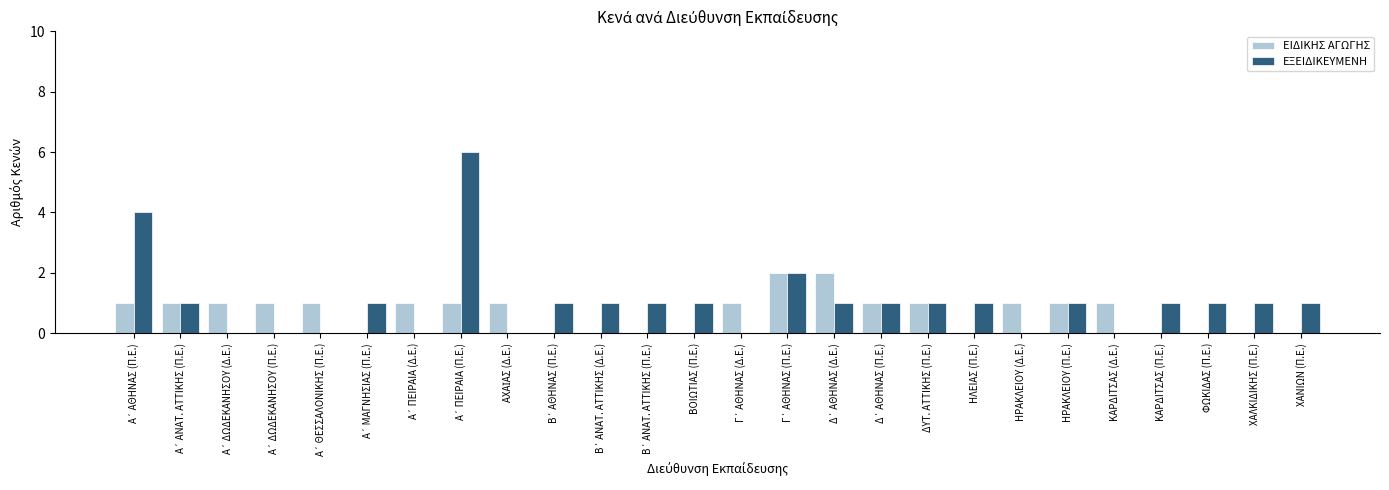

What is the sum of all ΕΞΕΙΔΙΚΕΥΜΕΝΗ values?

27